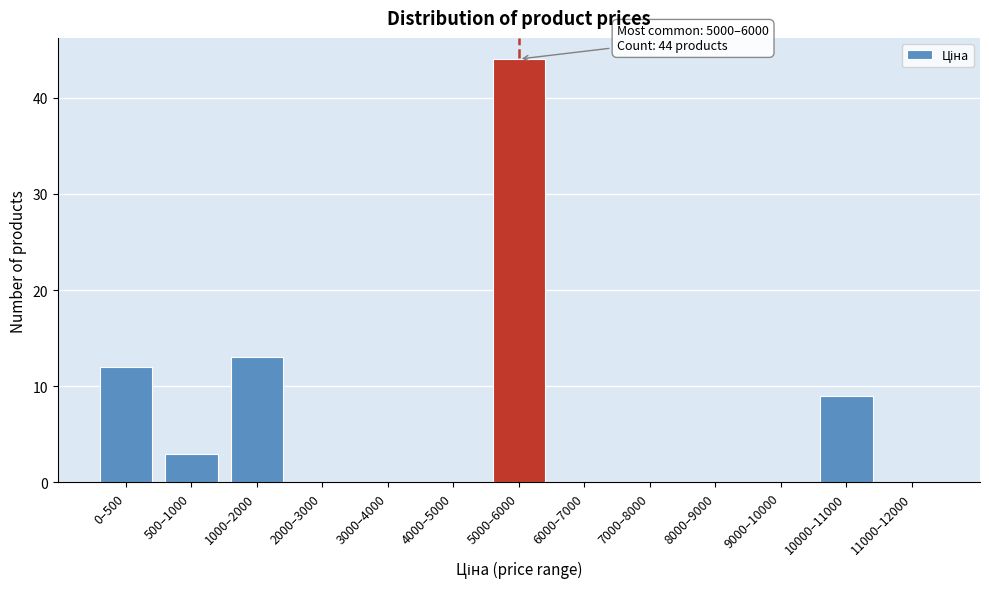

Reading left to right, extract all data points from this chart.

0–500=12	500–1000=3	1000–2000=13	2000–3000=0	3000–4000=0	4000–5000=0	5000–6000=44	6000–7000=0	7000–8000=0	8000–9000=0	9000–10000=0	10000–11000=9	11000–12000=0